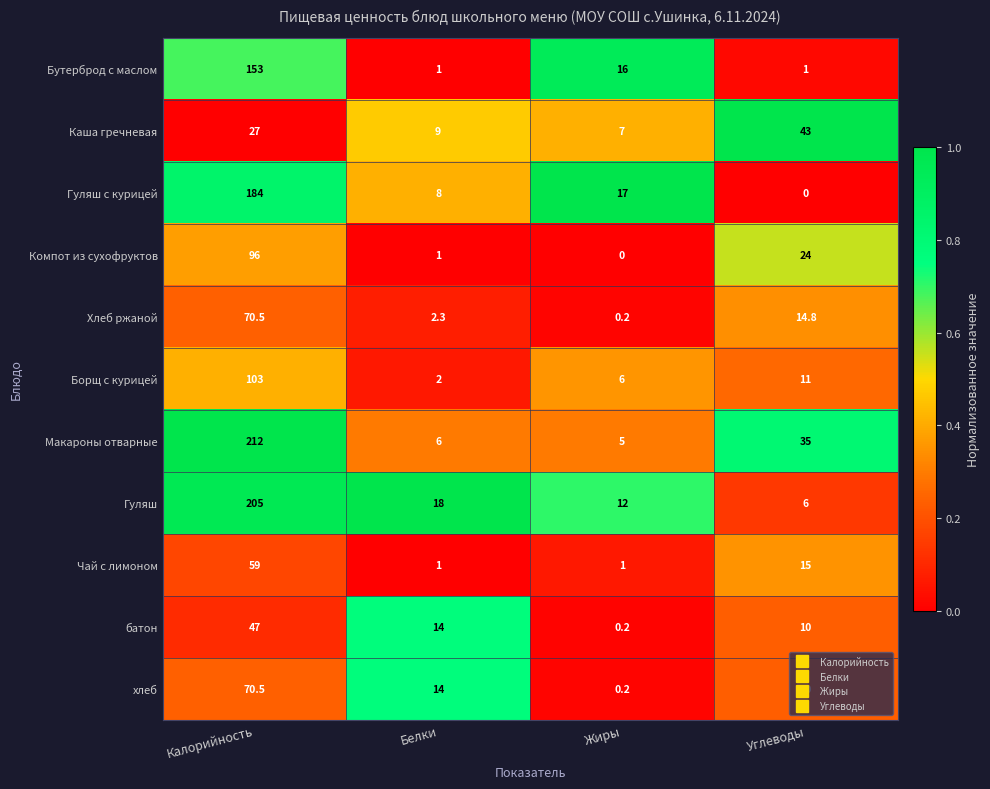

Which series has the largest total across all categories?

Макароны отварные